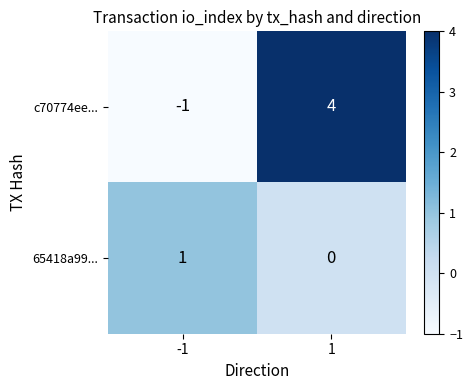

The value of 65418a99... at 1 is 0. True or false?

True